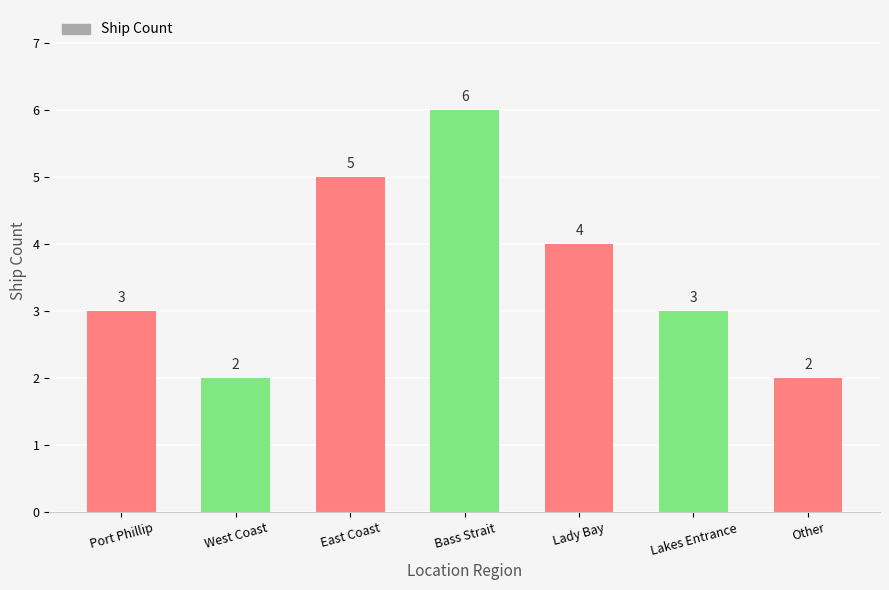

What is the difference between the maximum and second lowest values?

4